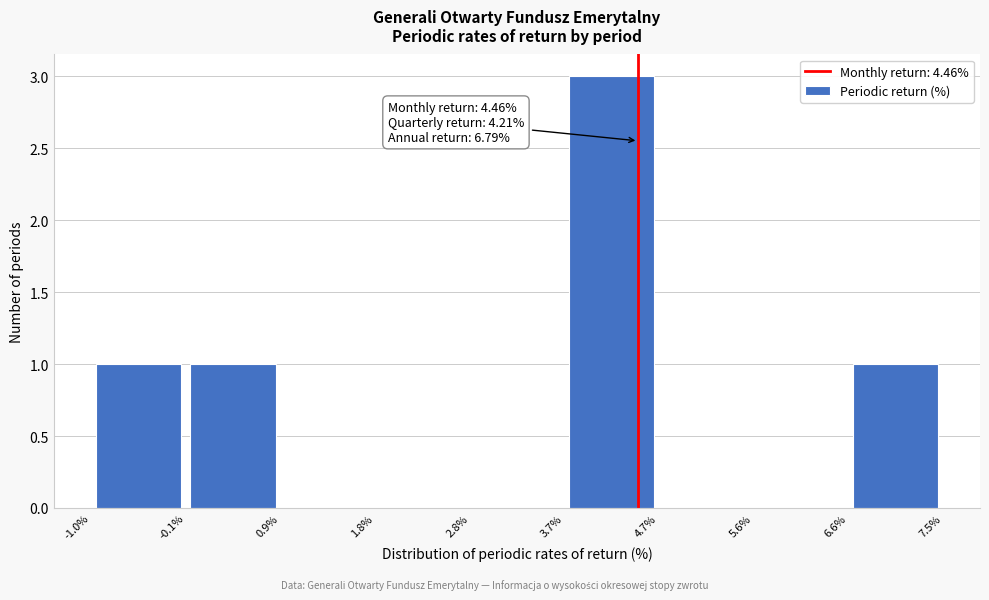

Over which range of the x-axis is the bar tallest?

3.7% to 4.7%